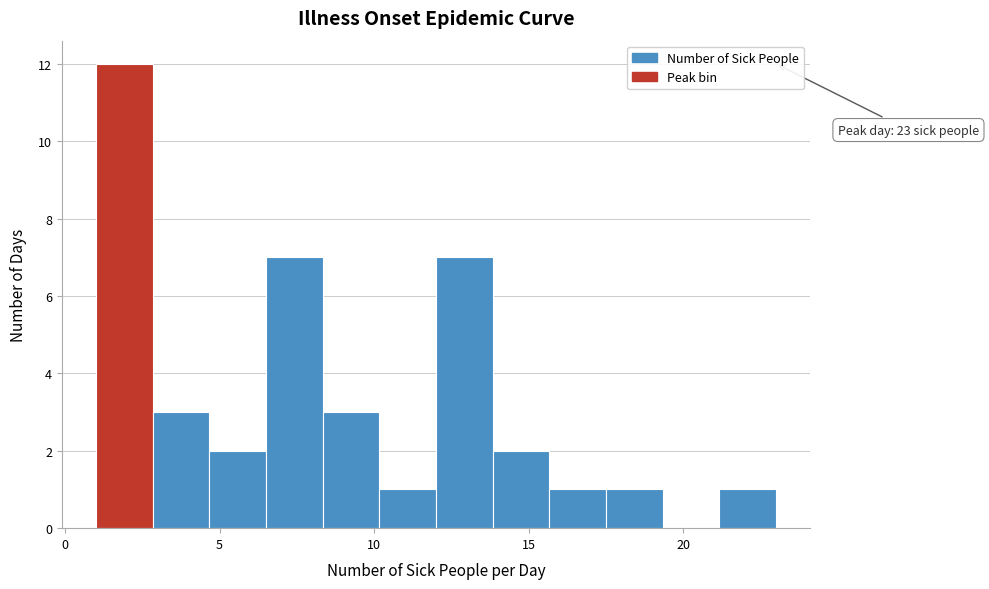

Read against the x-axis, roughly where is the centre of the tallest bar?

2.0